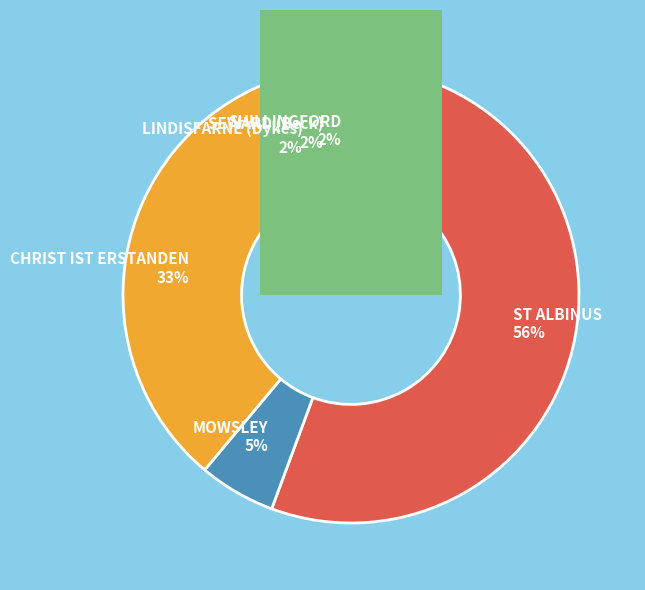

To the nearest percent, what is the difference between the largest and smallest slice percentages?

54%